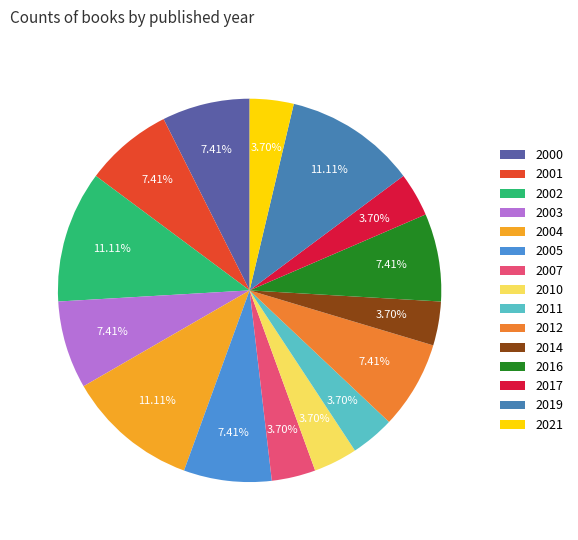

Count the number of slices in the pie.

15